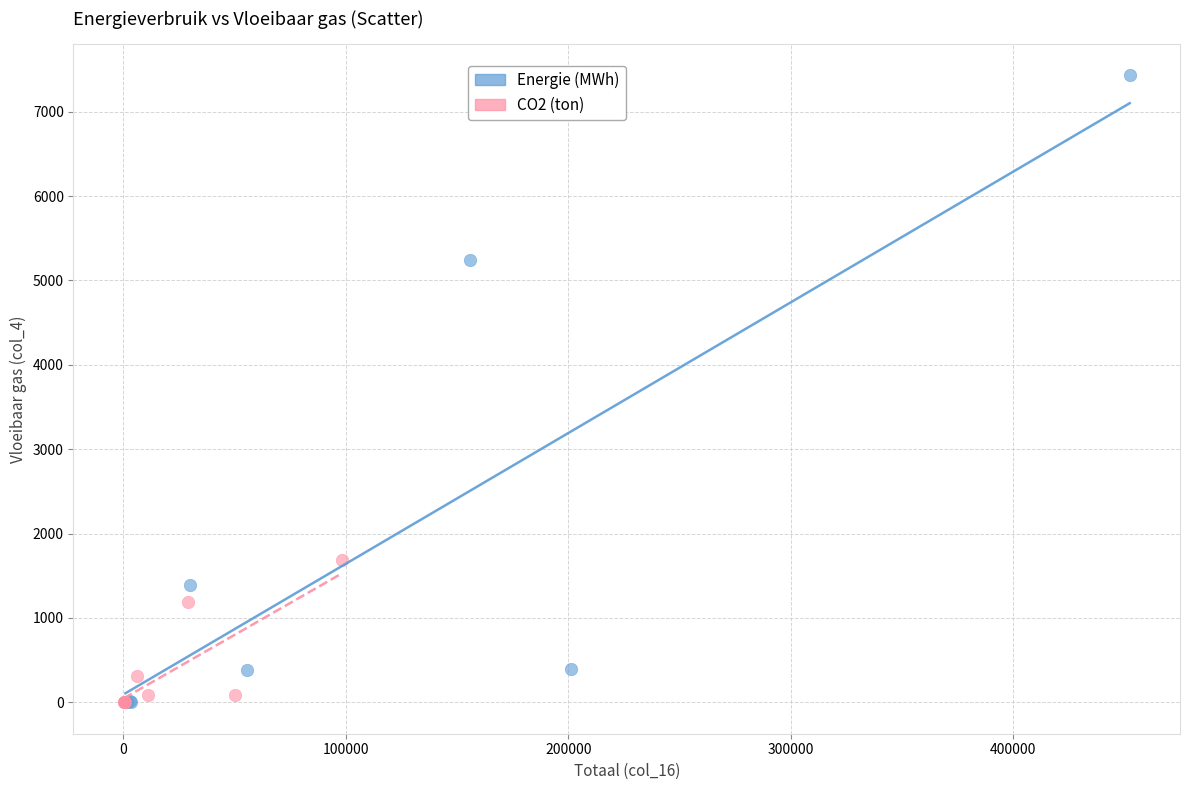

Which series has the widest spread of Y values?

Energie (MWh)